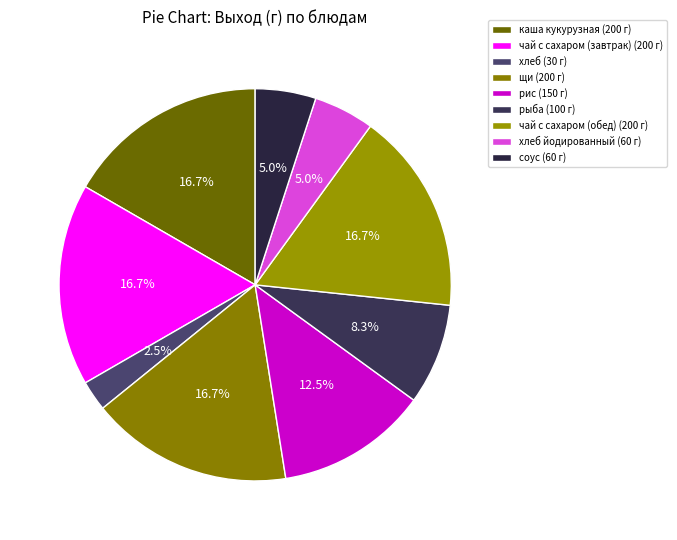

How many slices are in this pie chart?

9